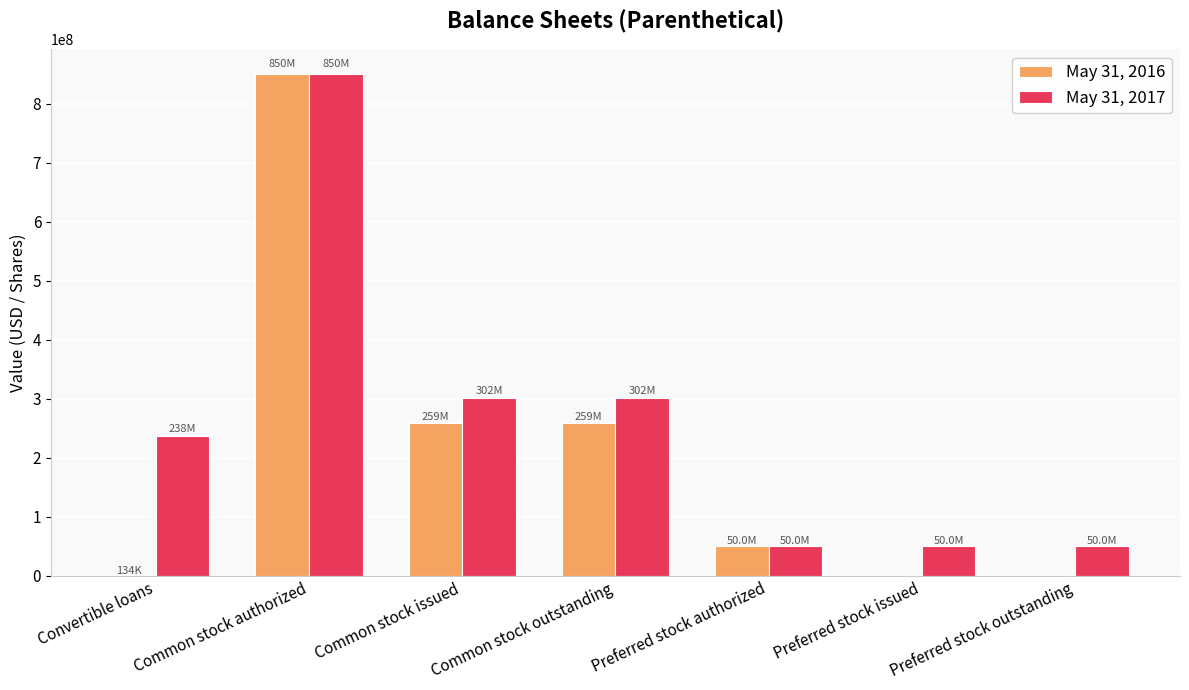

Are the bars horizontal?

No